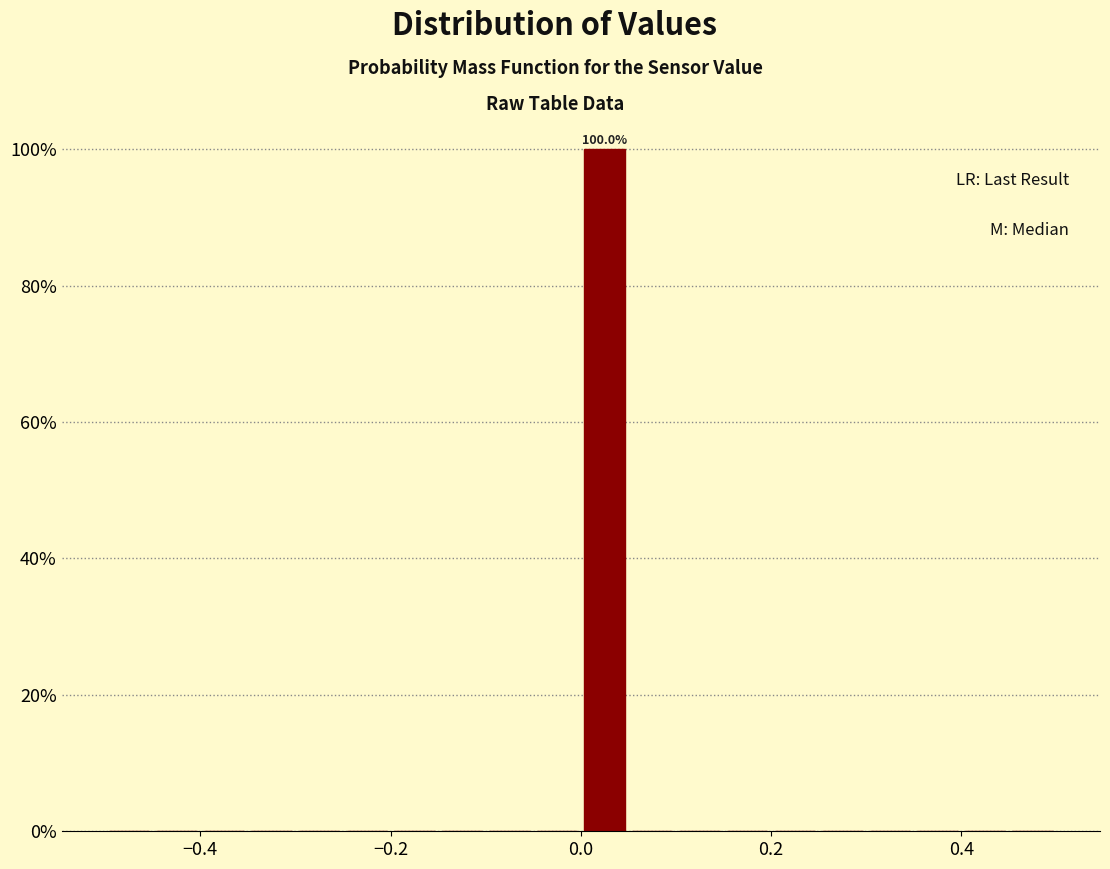

Around what value on the x-axis is the tallest bar? Give the approximate position of its centre, as read against the axis.

0.02